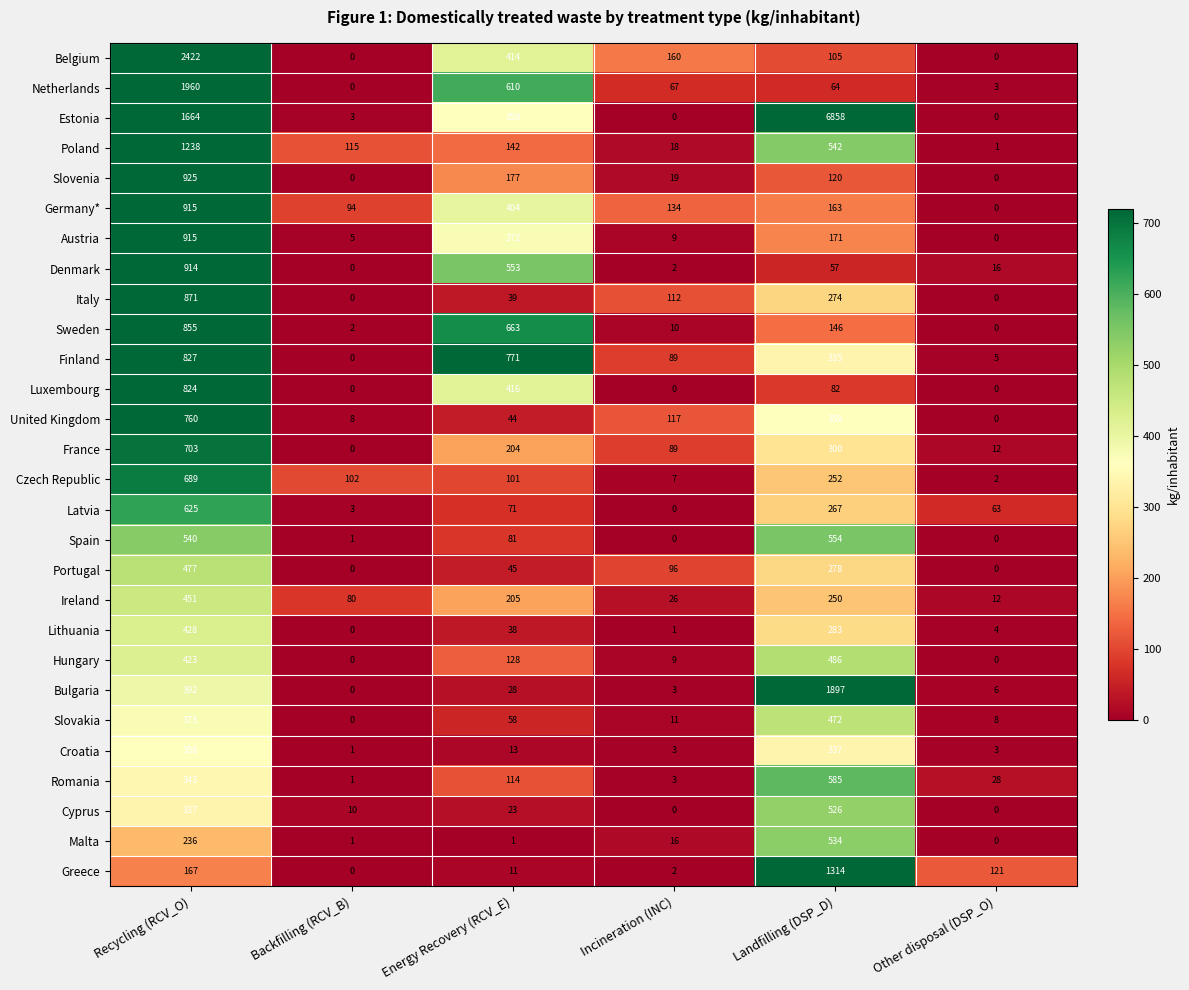

What is the difference between the second highest and minimum values in the Slovakia series?

373